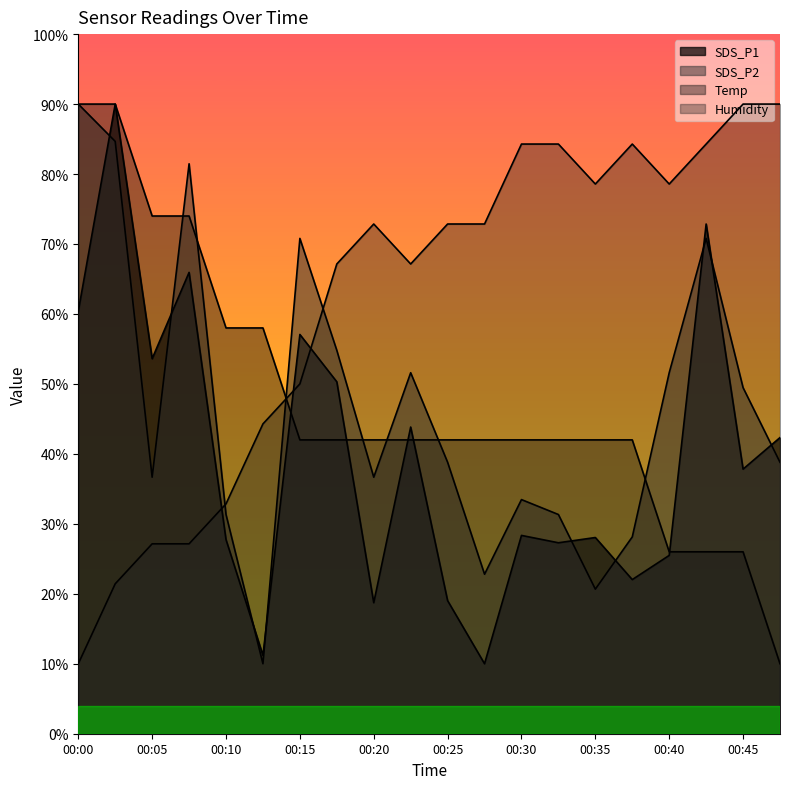

What is the difference between the maximum and minimum values in the SDS_P1 series?

40.0